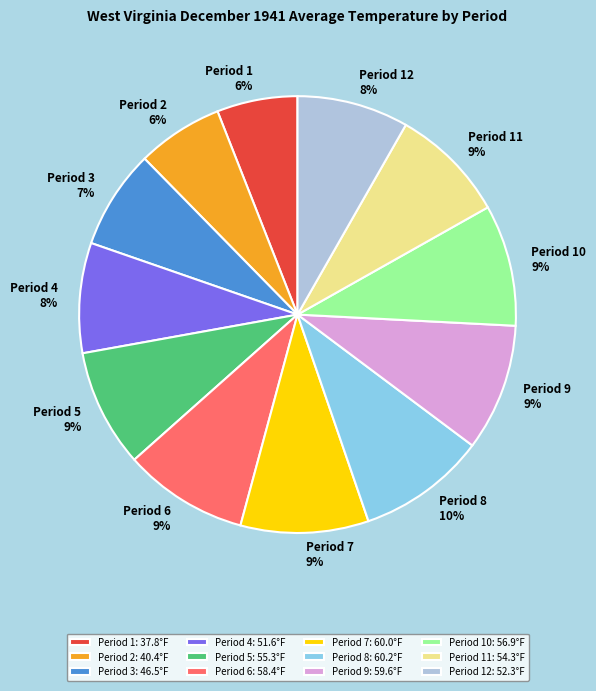

Is there a majority slice in this chart?

No